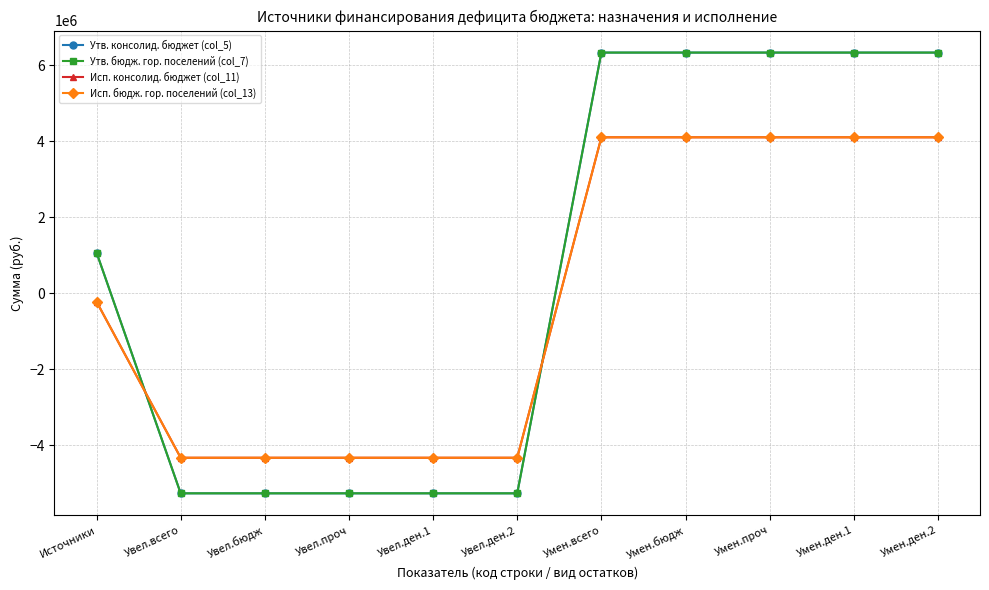

Does the chart have visible grid lines?

Yes